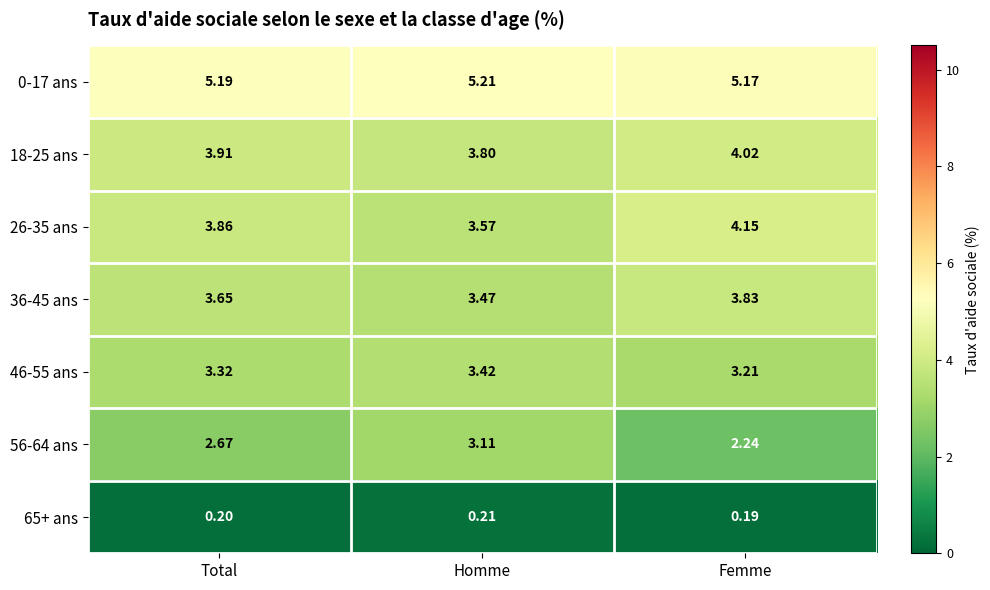

At which label is 0-17 ans closest to 5?

Femme